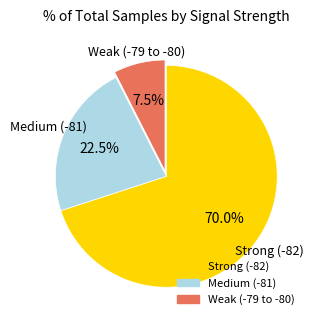

To the nearest percent, what is the average slice percentage?

33%